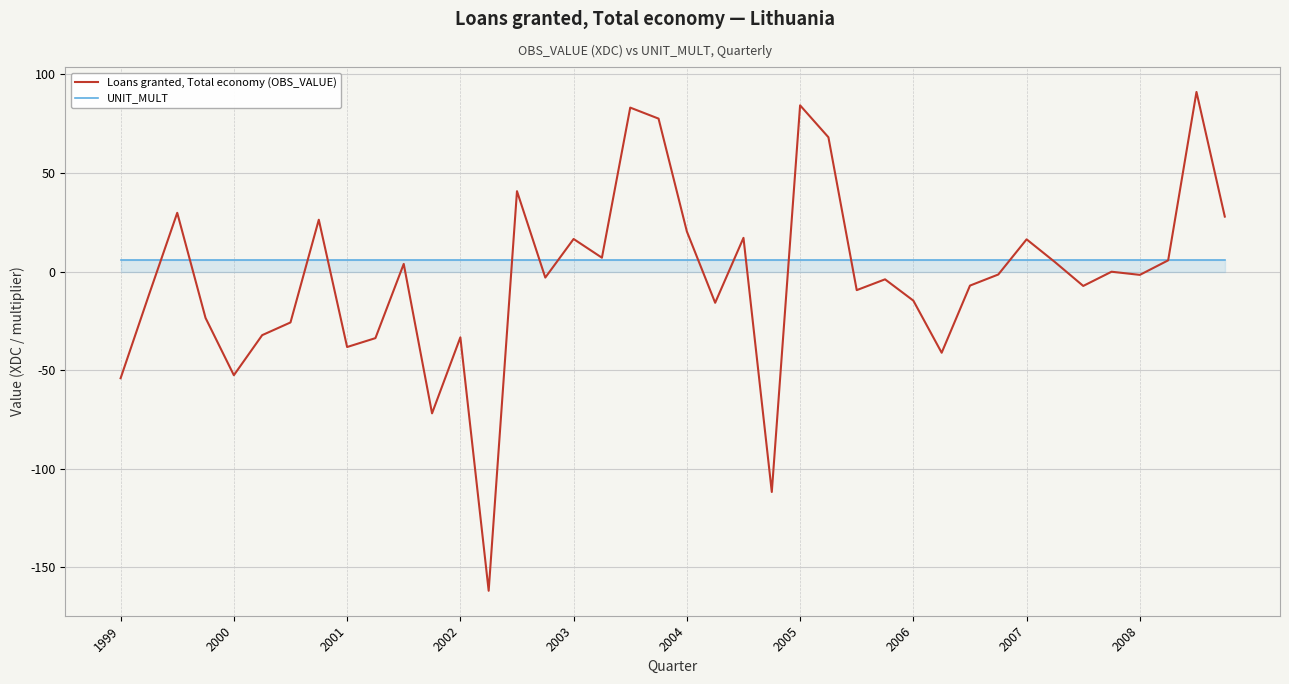

List the series in order of their overall mean, highest first.

UNIT_MULT, Loans granted, Total economy (OBS_VALUE)